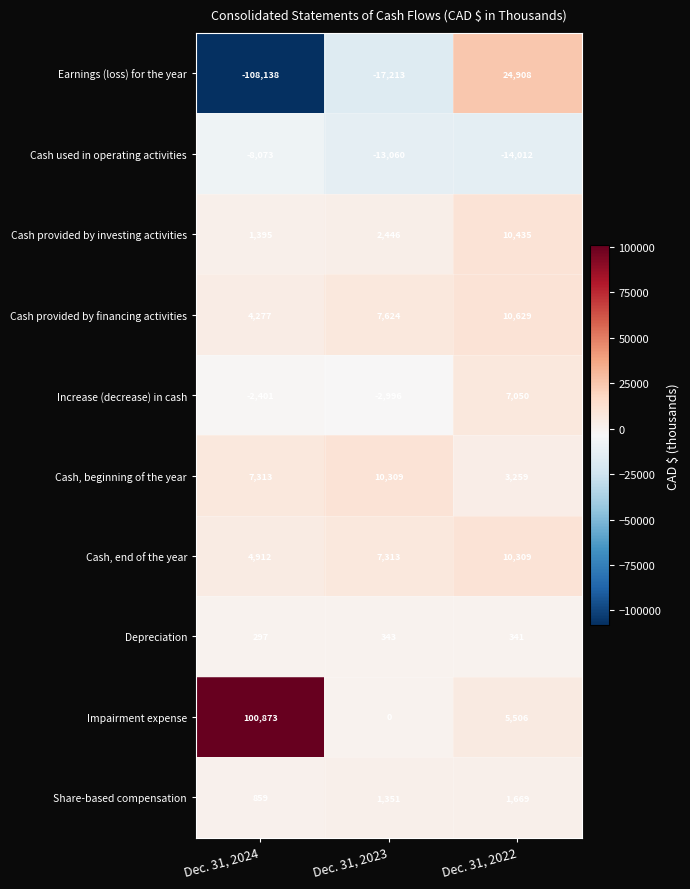

Reading left to right, transcribe all the data shown in this chart.

Earnings (loss) for the year: Dec. 31, 2024=-108138	Dec. 31, 2023=-17213	Dec. 31, 2022=24908
Cash used in operating activities: Dec. 31, 2024=-8073	Dec. 31, 2023=-13060	Dec. 31, 2022=-14012
Cash provided by investing activities: Dec. 31, 2024=1395	Dec. 31, 2023=2446	Dec. 31, 2022=10435
Cash provided by financing activities: Dec. 31, 2024=4277	Dec. 31, 2023=7624	Dec. 31, 2022=10629
Increase (decrease) in cash: Dec. 31, 2024=-2401	Dec. 31, 2023=-2996	Dec. 31, 2022=7050
Cash, beginning of the year: Dec. 31, 2024=7313	Dec. 31, 2023=10309	Dec. 31, 2022=3259
Cash, end of the year: Dec. 31, 2024=4912	Dec. 31, 2023=7313	Dec. 31, 2022=10309
Depreciation: Dec. 31, 2024=297	Dec. 31, 2023=343	Dec. 31, 2022=341
Impairment expense: Dec. 31, 2024=100873	Dec. 31, 2023=0	Dec. 31, 2022=5506
Share-based compensation: Dec. 31, 2024=859	Dec. 31, 2023=1351	Dec. 31, 2022=1669